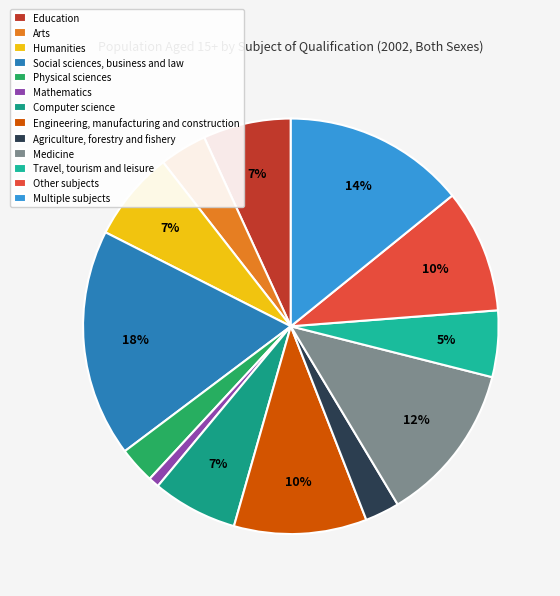

Rank the categories by value from lowest to highest.

Mathematics, Agriculture, forestry and fishery, Physical sciences, Arts, Travel, tourism and leisure, Computer science, Education, Humanities, Other subjects, Engineering, manufacturing and construction, Medicine, Multiple subjects, Social sciences, business and law